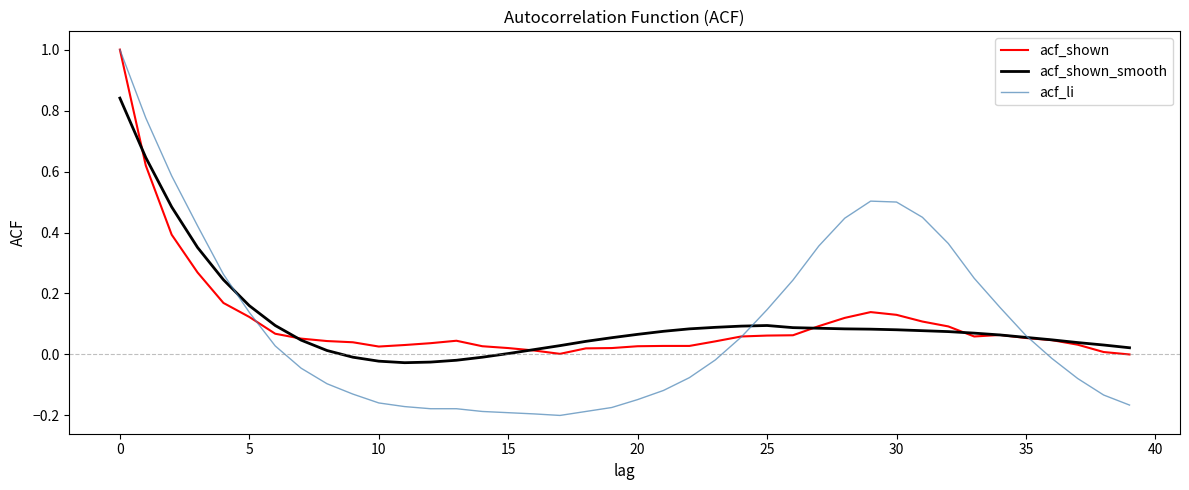

Which series has the widest spread of values?

acf_li